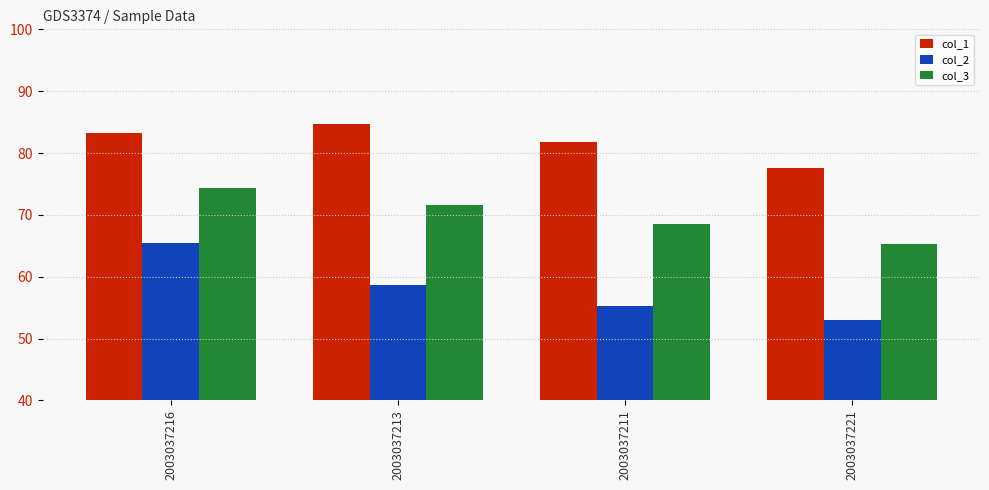

Where is col_3 nearest to the value 69?

2003037211